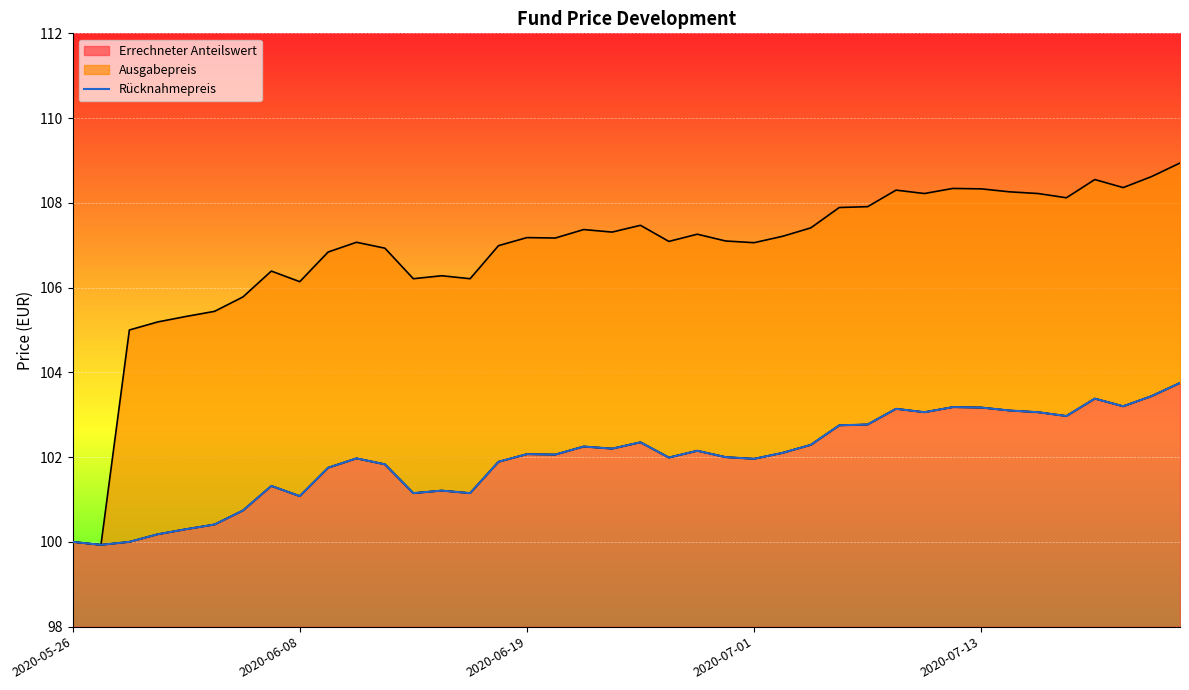

What is the maximum value for Errechneter Anteilswert?

103.8